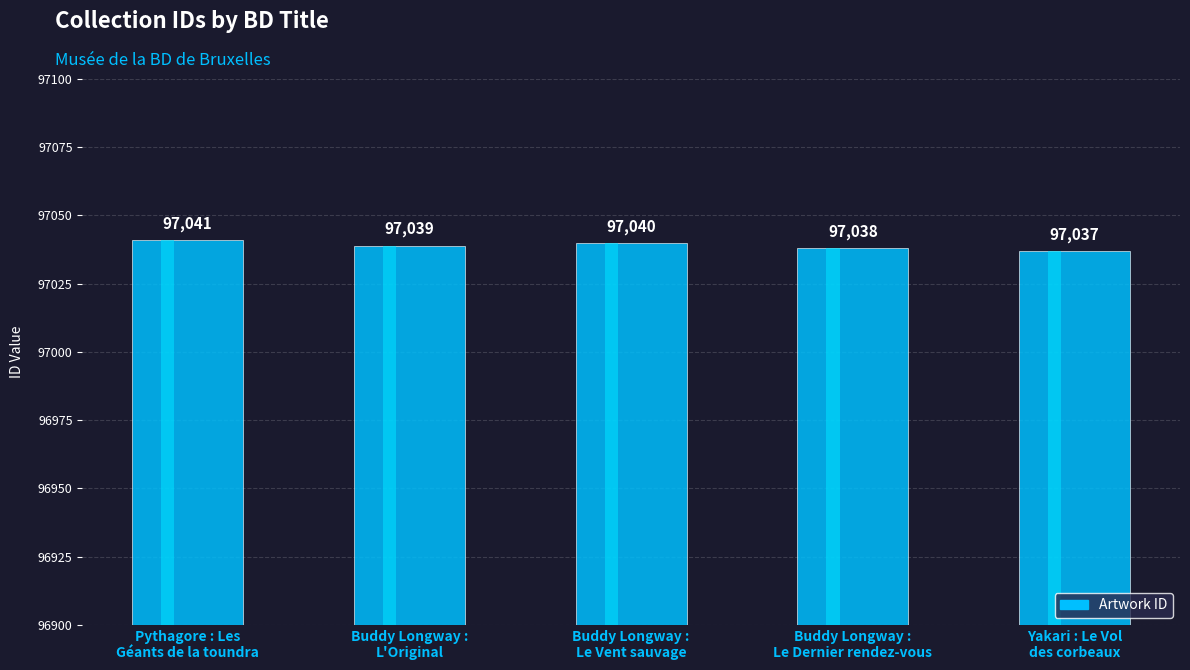

Are the bars grouped side by side (vs. stacked)?

No